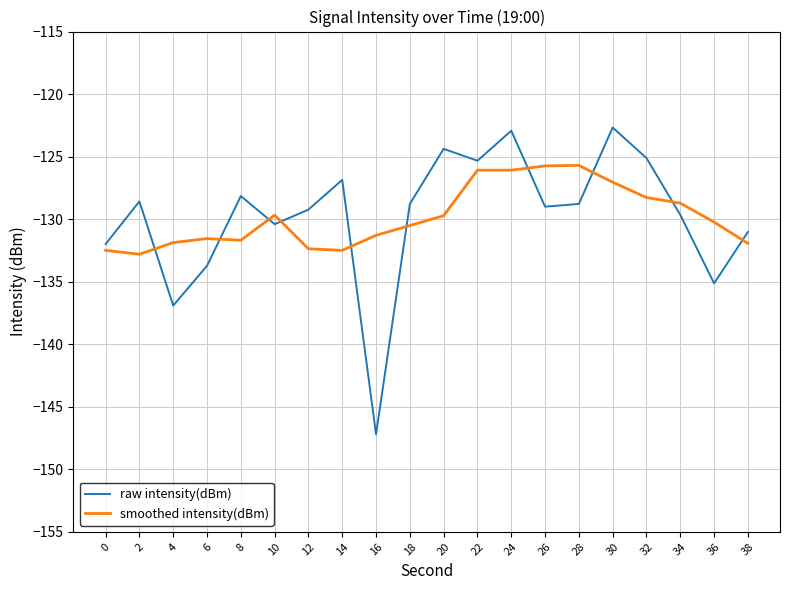

Is it true that raw intensity(dBm) equals -128.6 at 2?

True